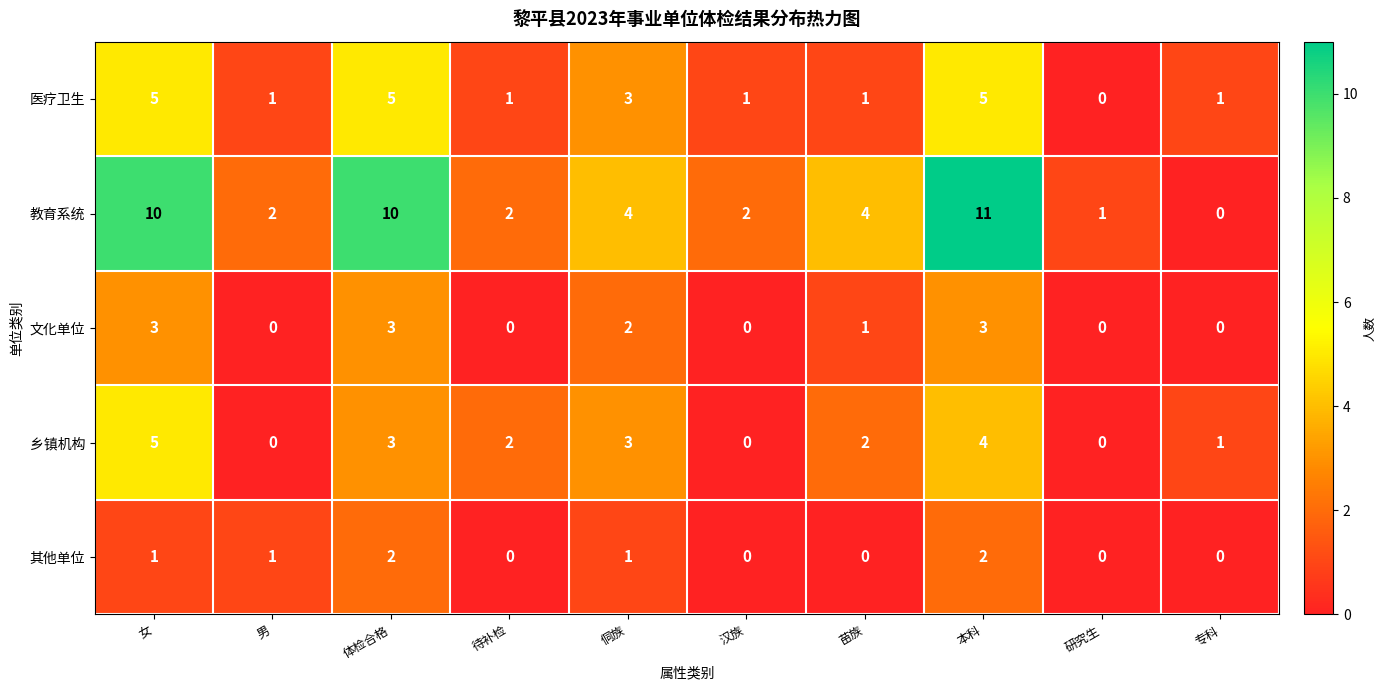

At which category is the sum across all series the highest?

本科